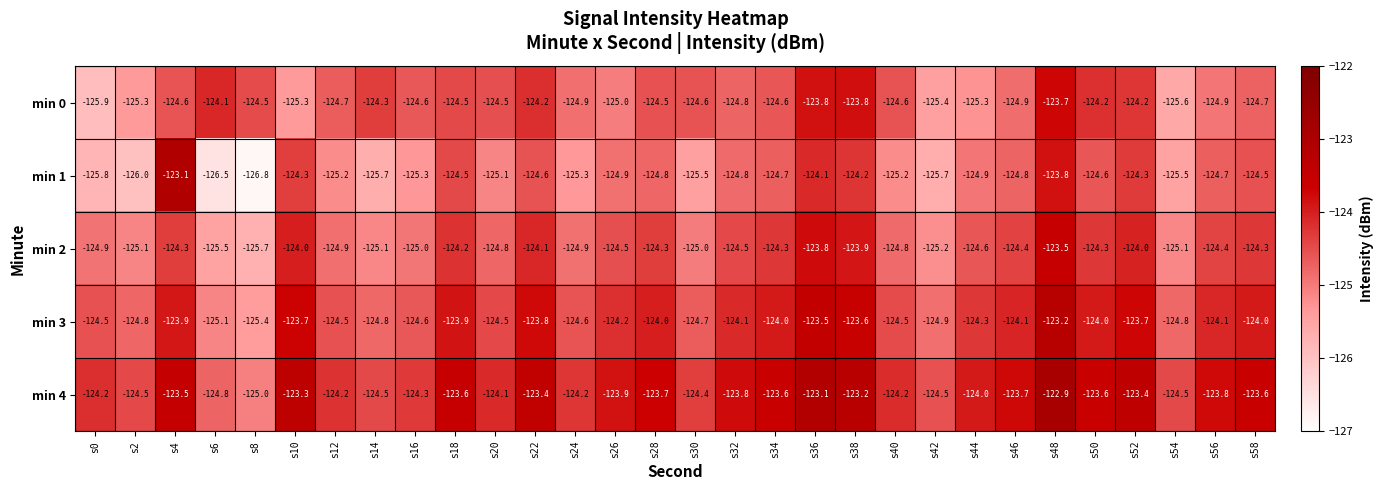

Which series has the widest spread of values?

min 1